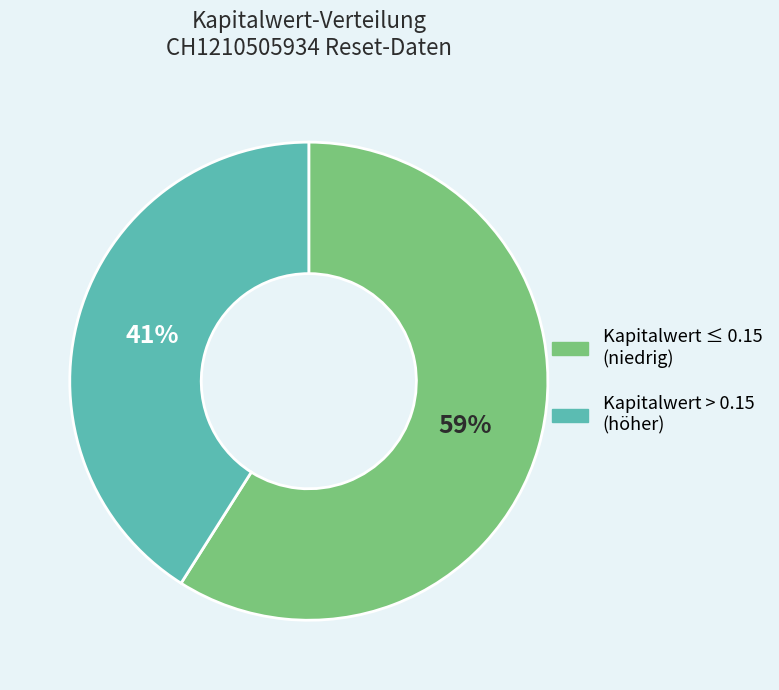

To the nearest percent, what is the difference between the largest and smallest slice percentages?

18%